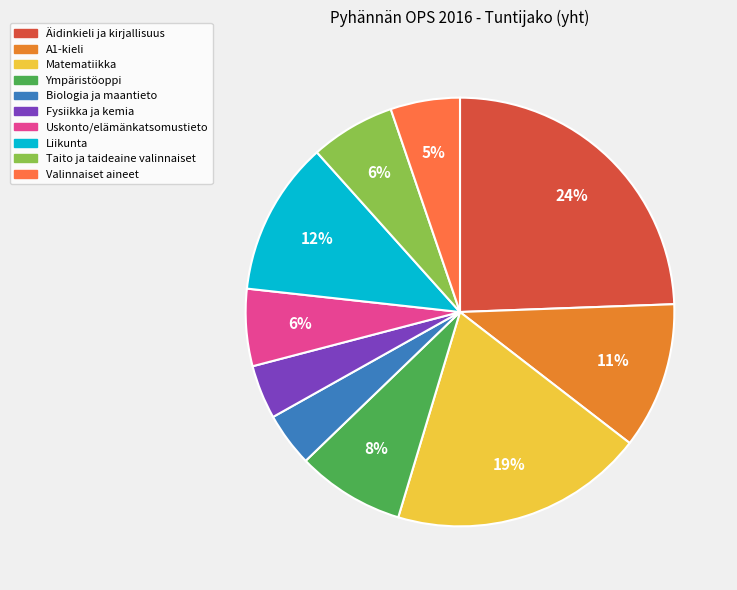

To the nearest percent, what portion does Äidinkieli ja kirjallisuus represent?

24%